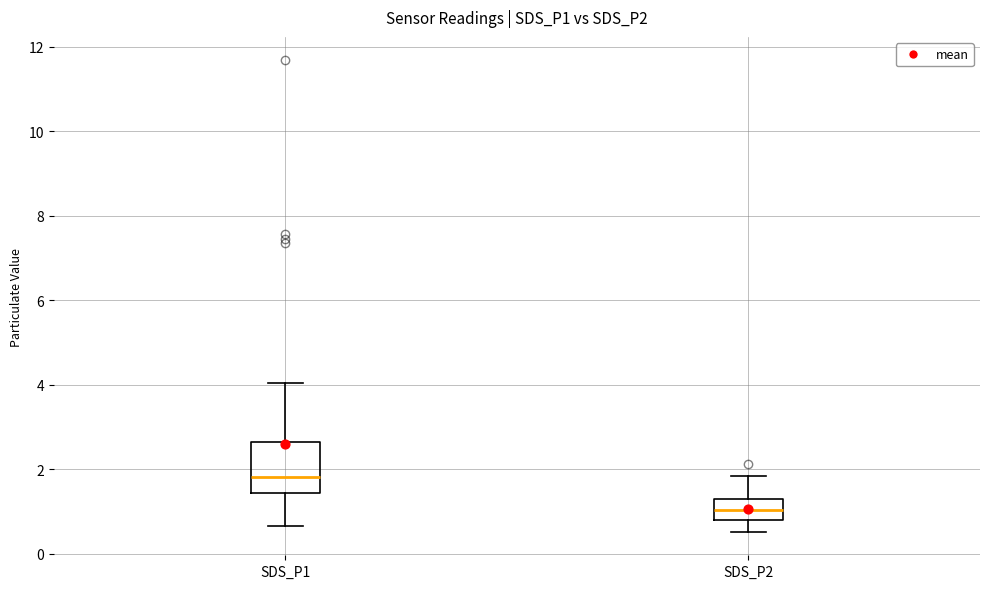

Which box's median line is the lowest?

SDS_P2